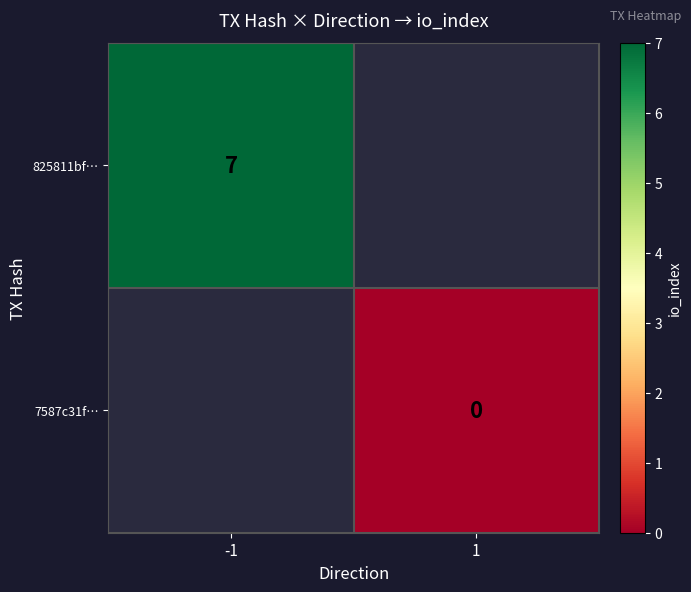

True or false: 825811bf… has a value of 3 at -1.

False